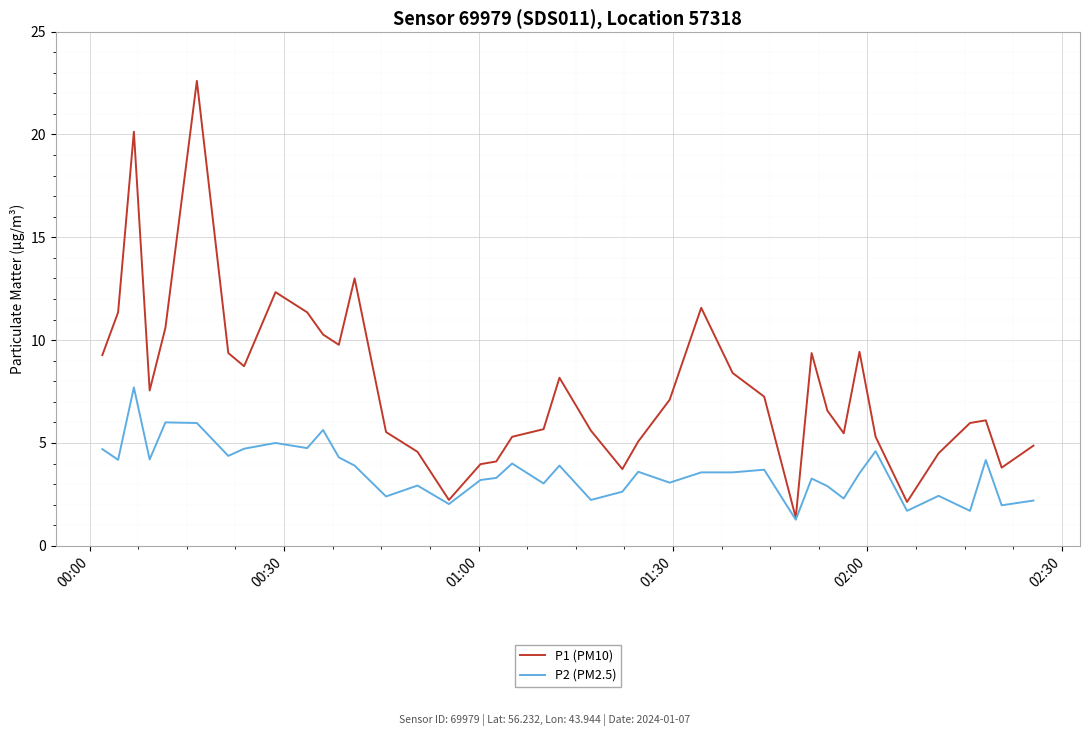

Which series has the widest spread of values?

P1 (PM10)